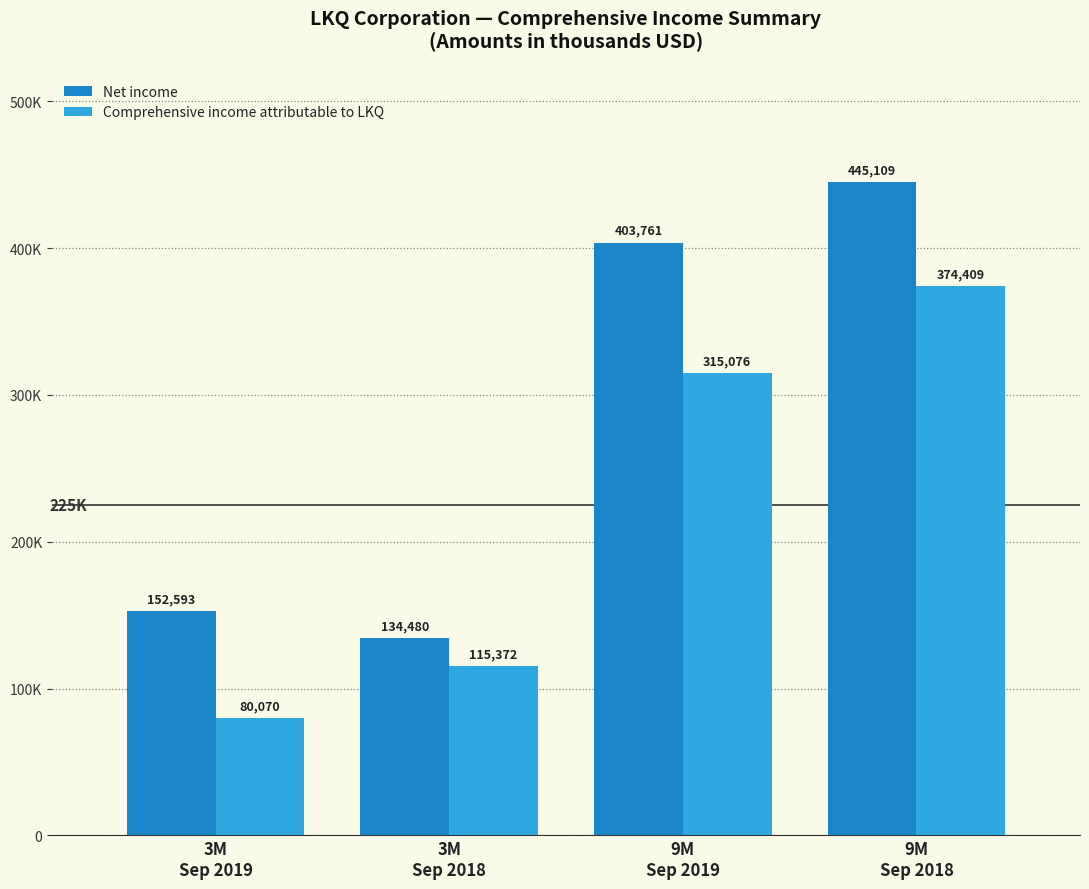

The value of Net income at 3M
Sep 2019 is 39732. True or false?

False